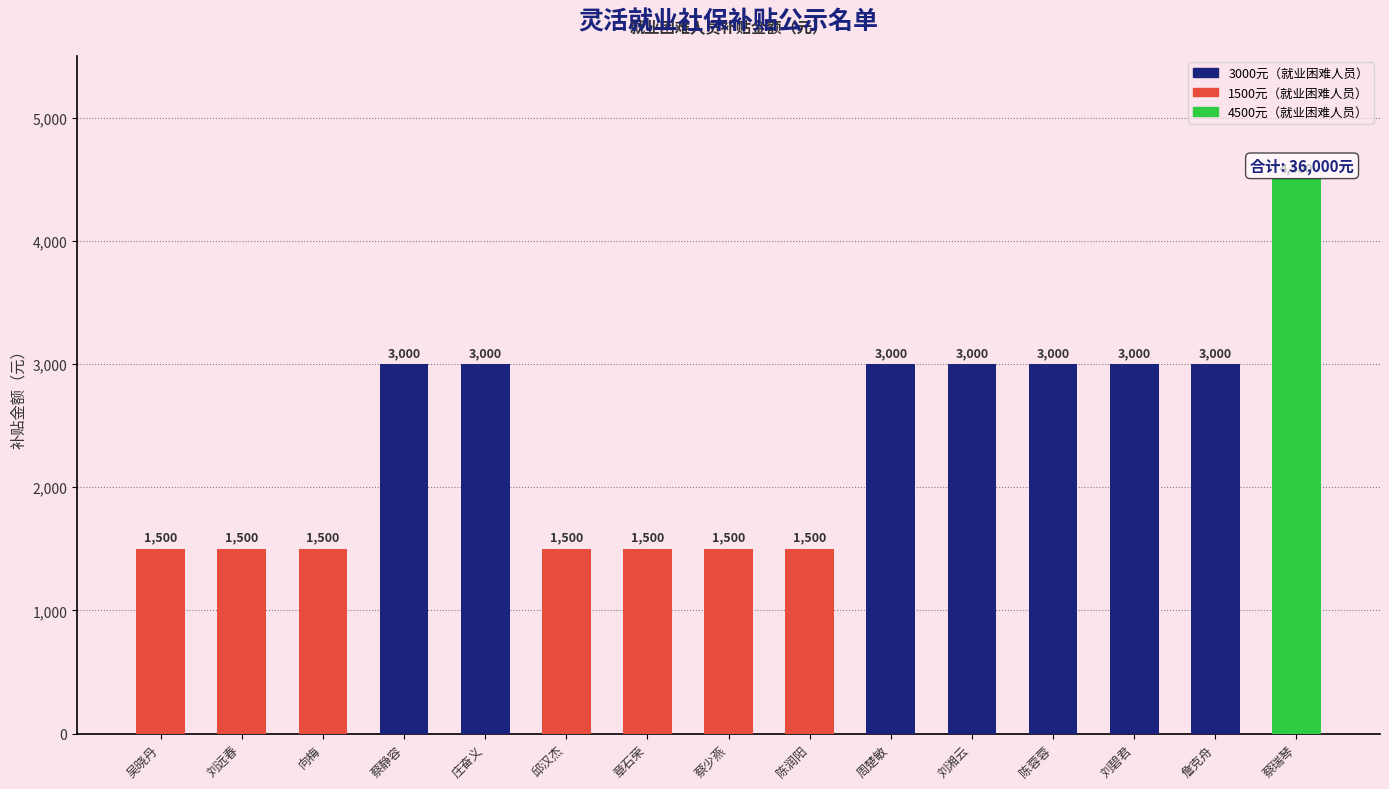

What is the value of the 5th bar from the left?

3000